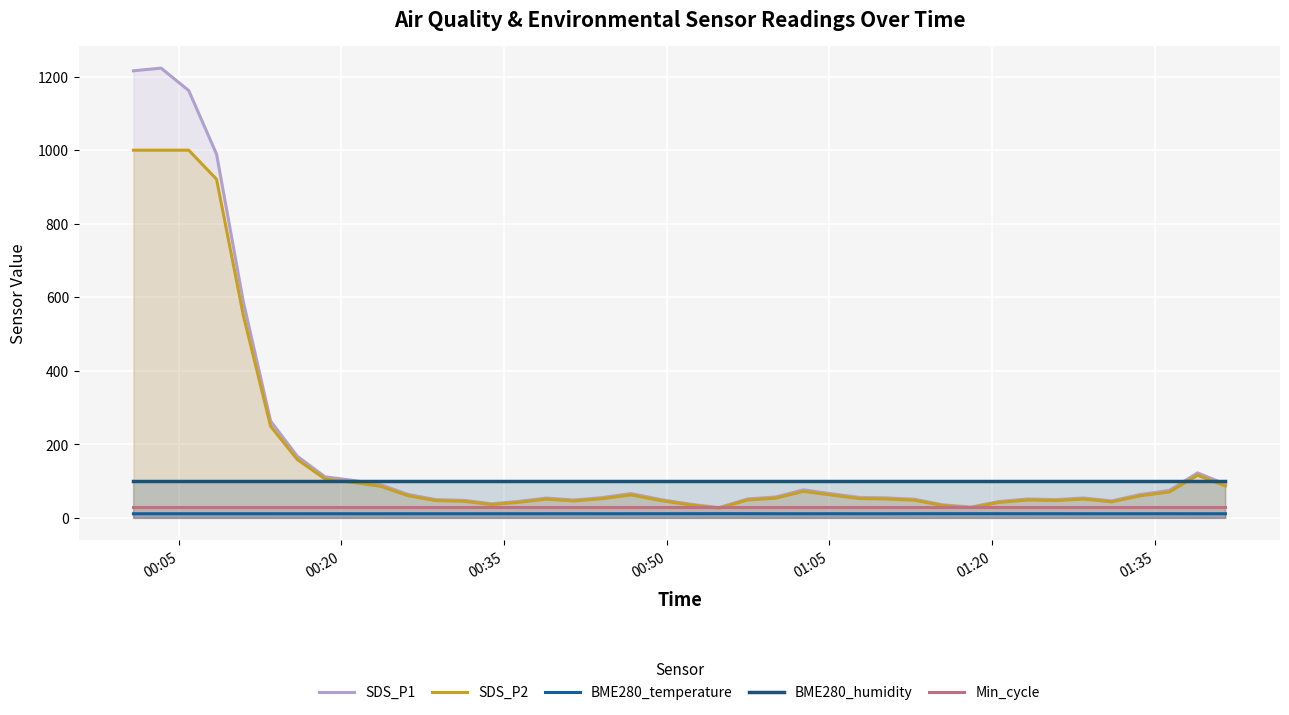

What is the highest value of the SDS_P1 series?

1223.2